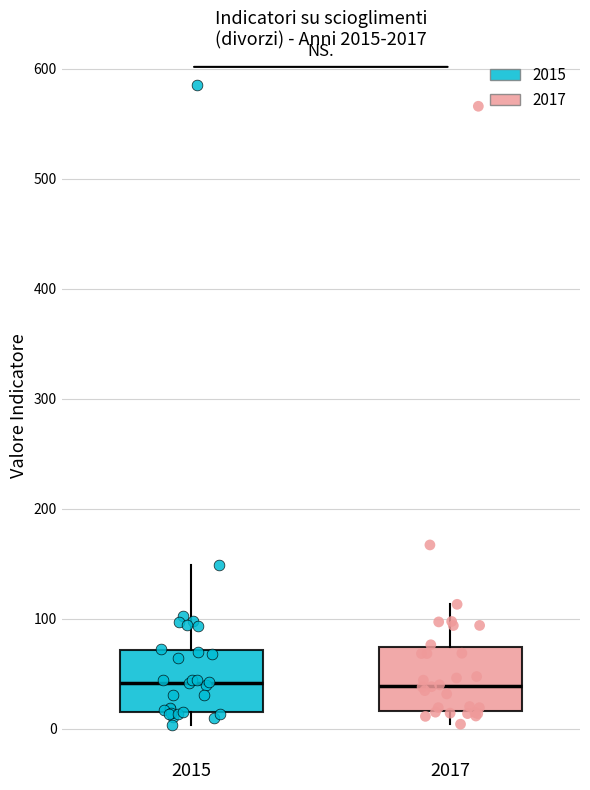

Where is the lower edge of the box at x = 2017 on the y-axis? The values are not printed on the chart, so give them approximately, as read against the axis.

20